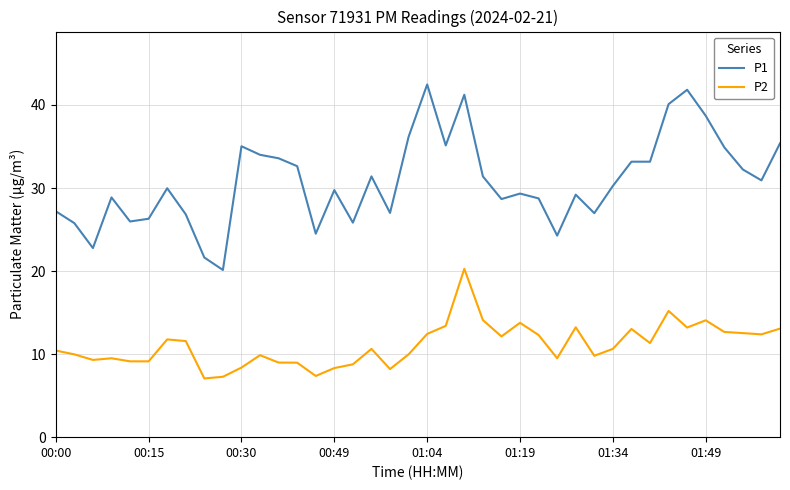

Is this an area chart (filled region under the line)?

No